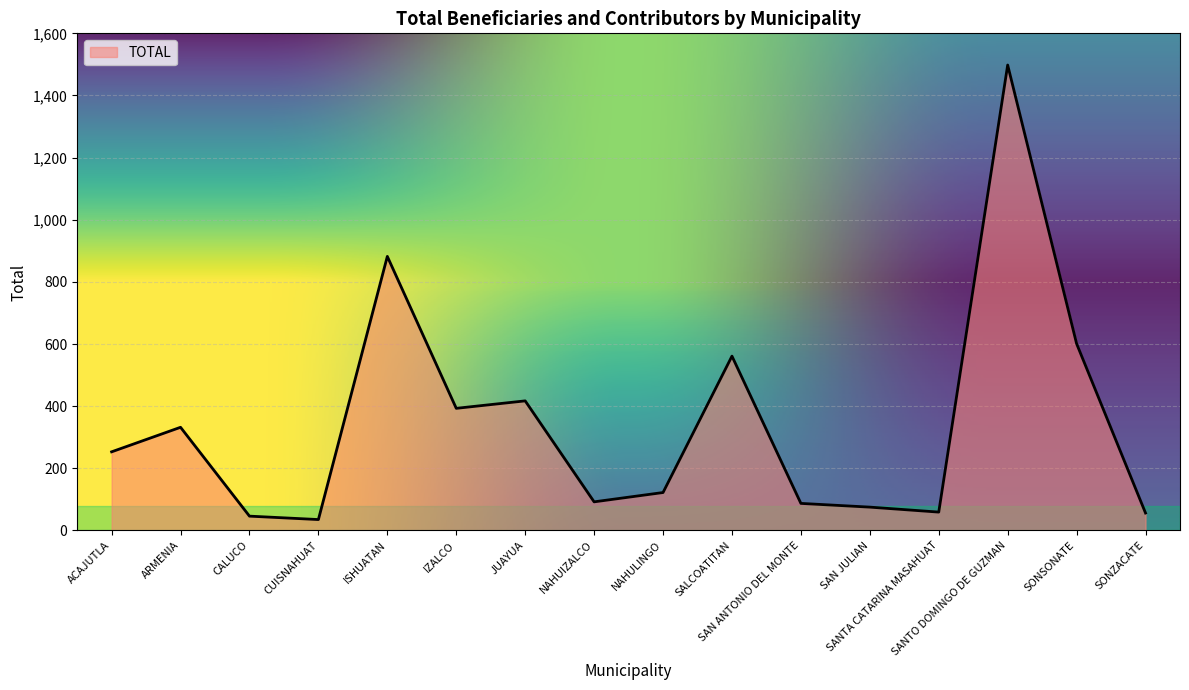

What is the maximum value shown in the chart?

1498